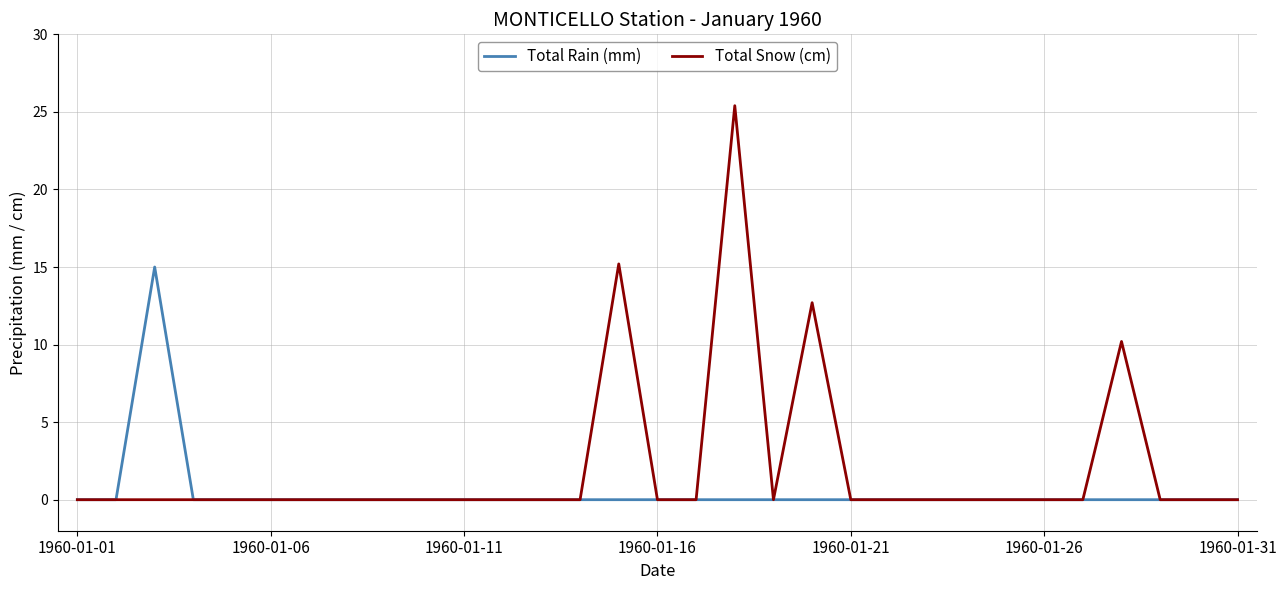

Is this an area chart (filled region under the line)?

No